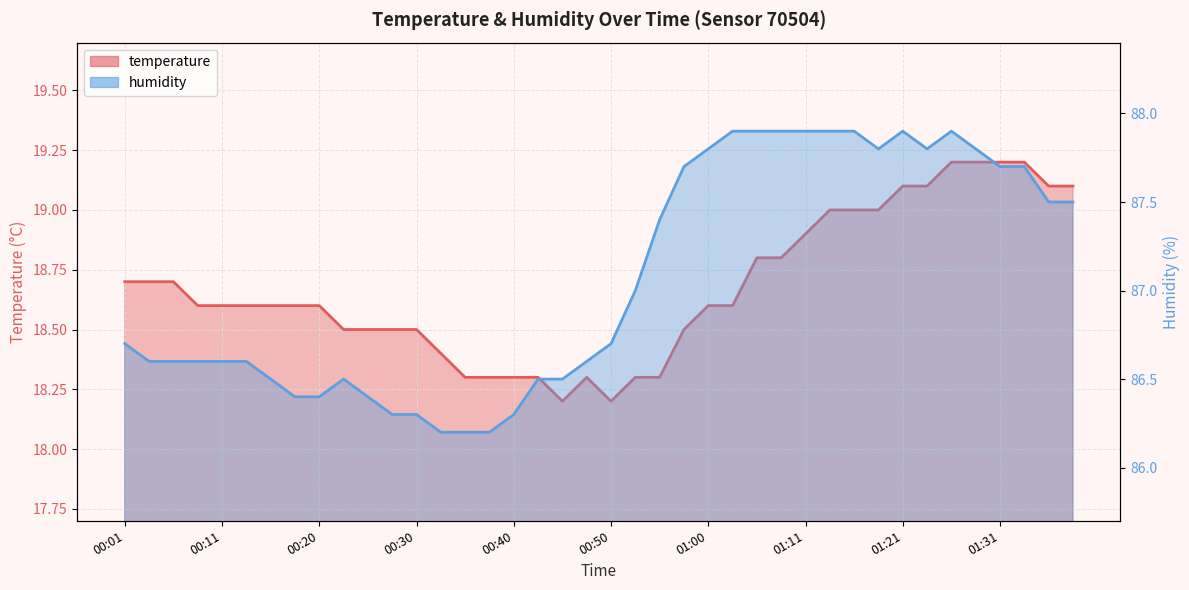

List the series in order of their overall mean, highest first.

humidity, temperature